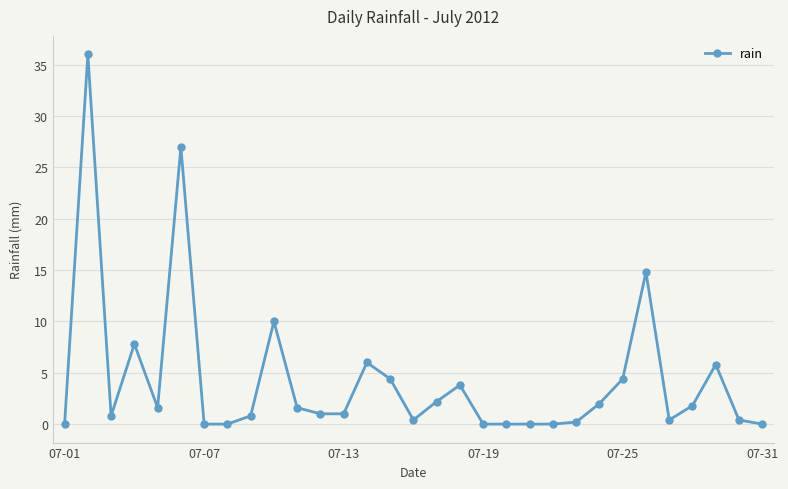

What is the value of the 4th point from the left?

7.8